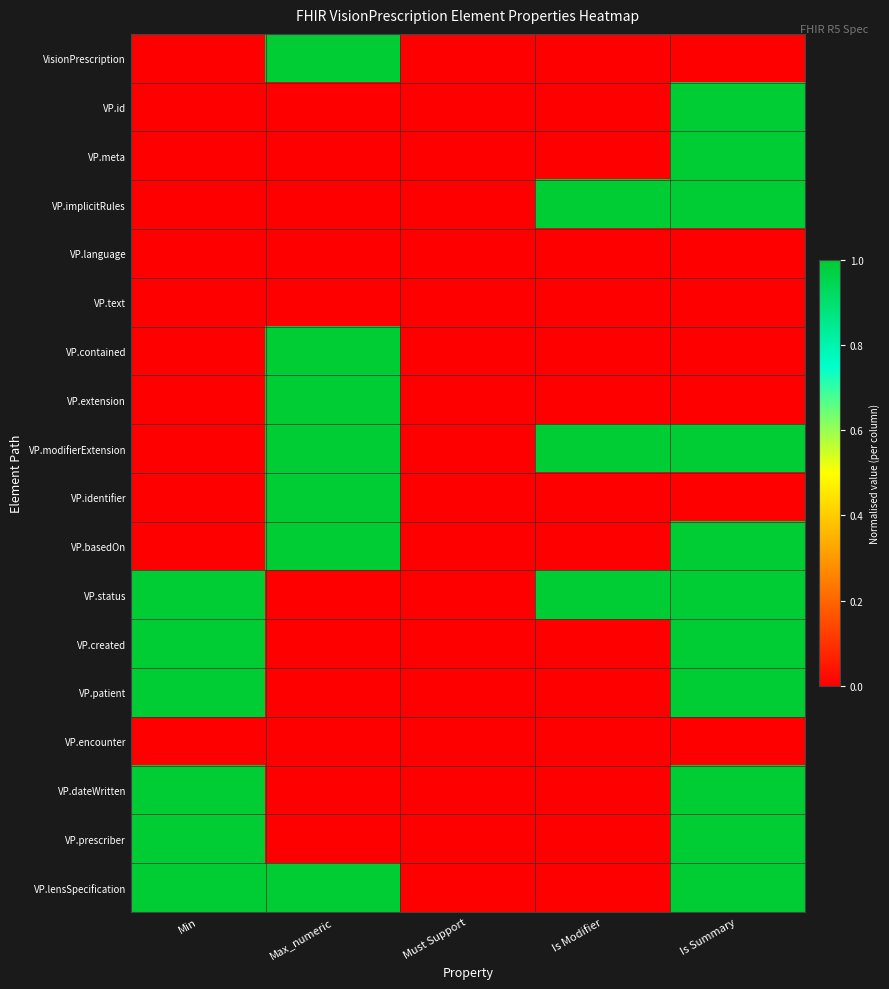

How many series are shown in this chart?

18